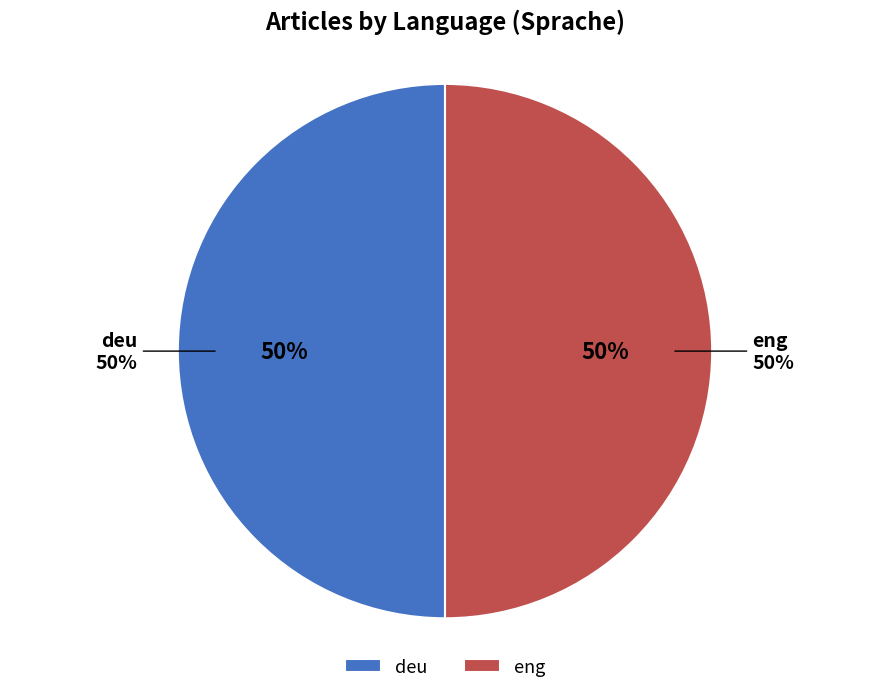

Does eng represent more than half of the total?

No